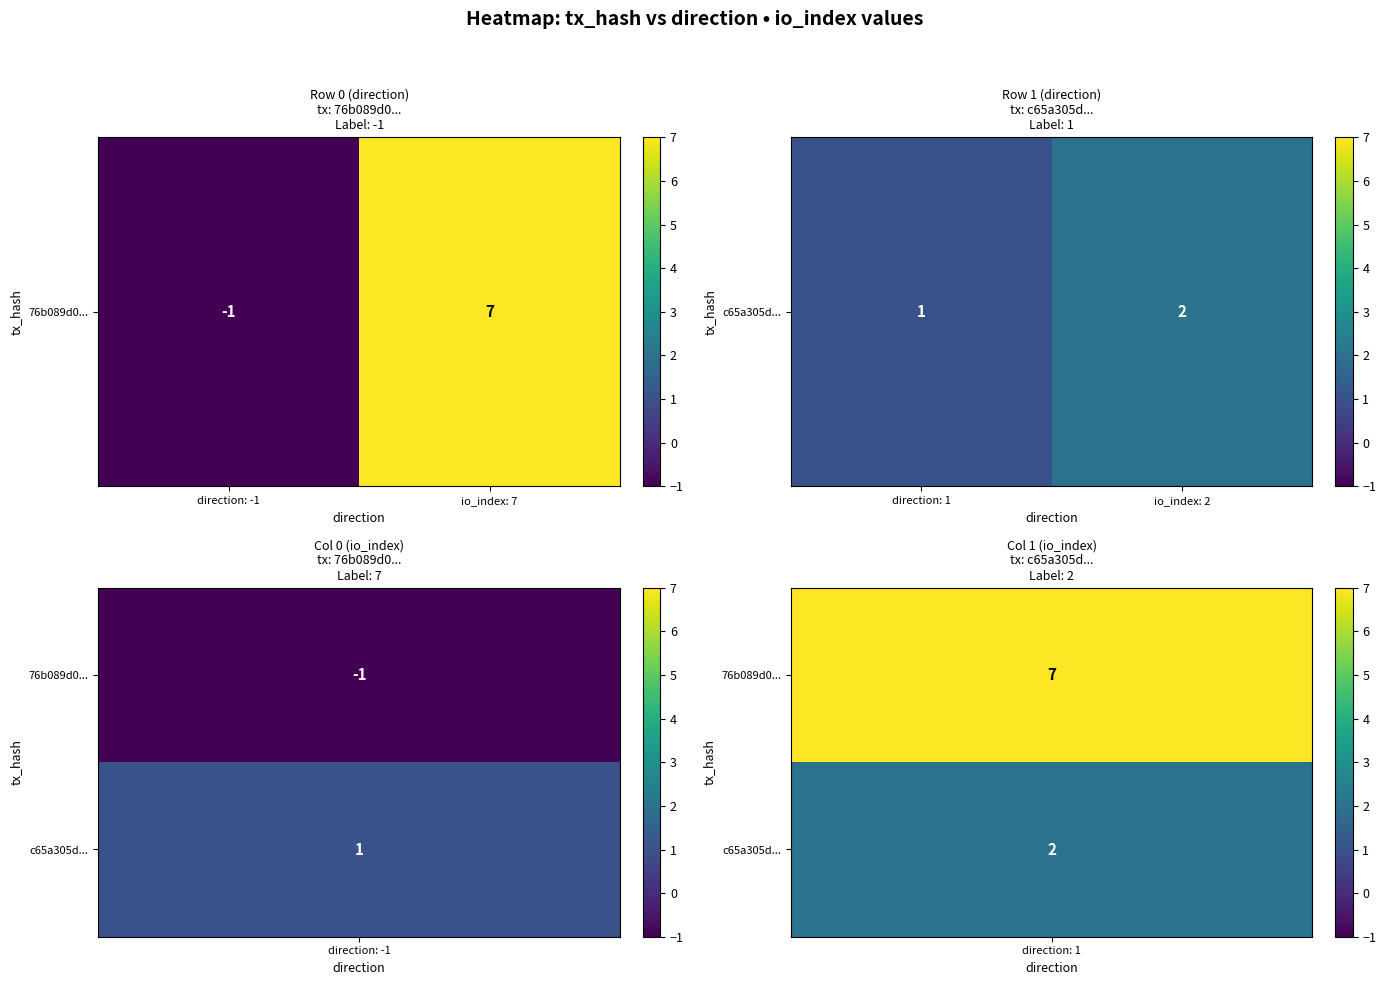

How many values are between 1 and 2?

2